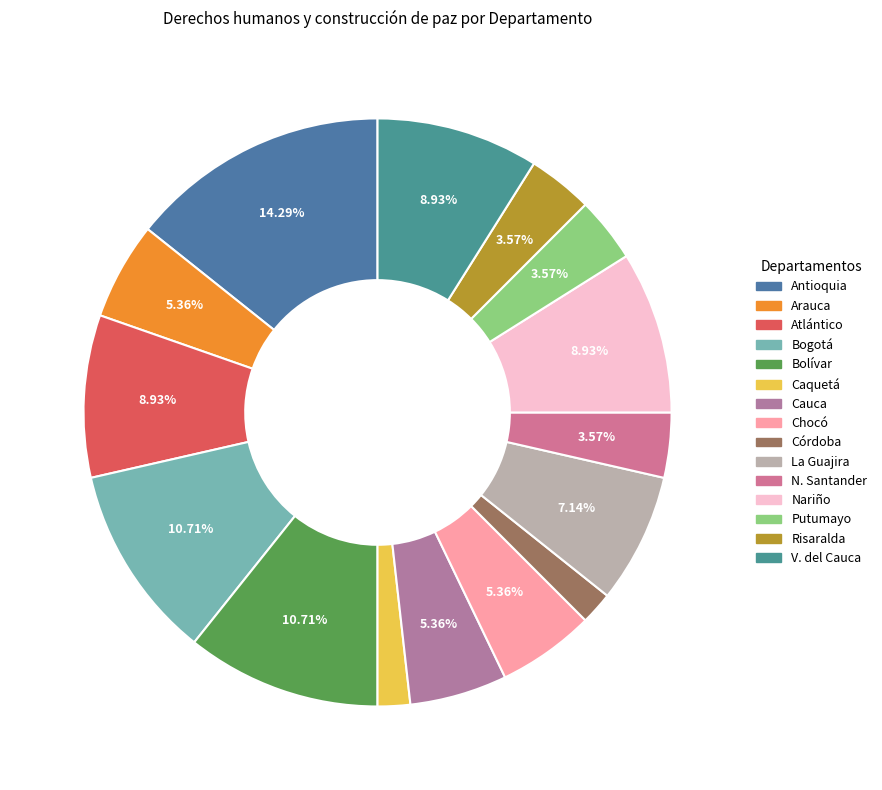

To the nearest percent, what is the average slice percentage?

7%